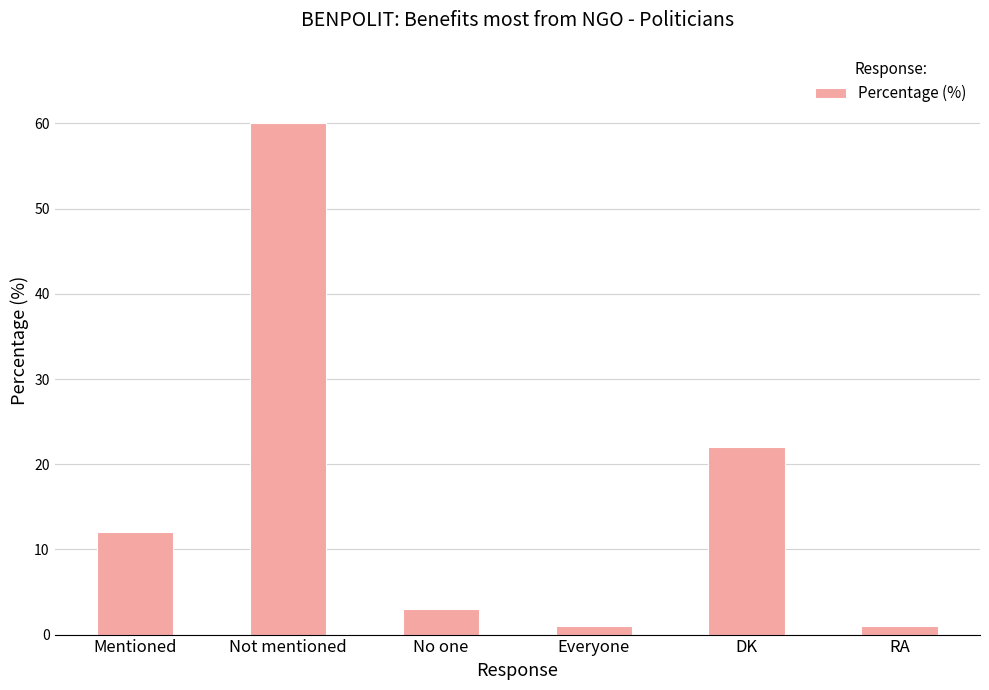

Which label corresponds to the largest value in the chart?

Not mentioned